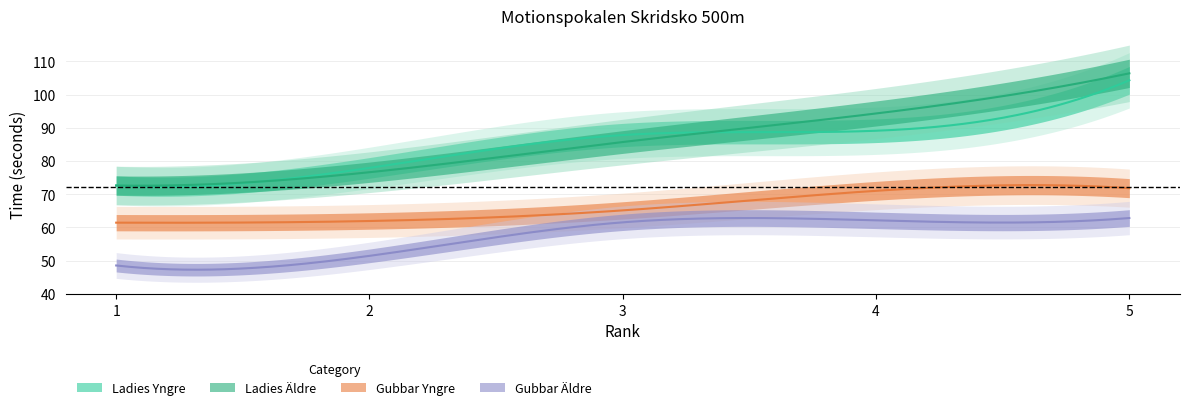

At 2, list the series in order from largest to smallest.

Ladies Yngre, Ladies Äldre, Gubbar Yngre, Gubbar Äldre